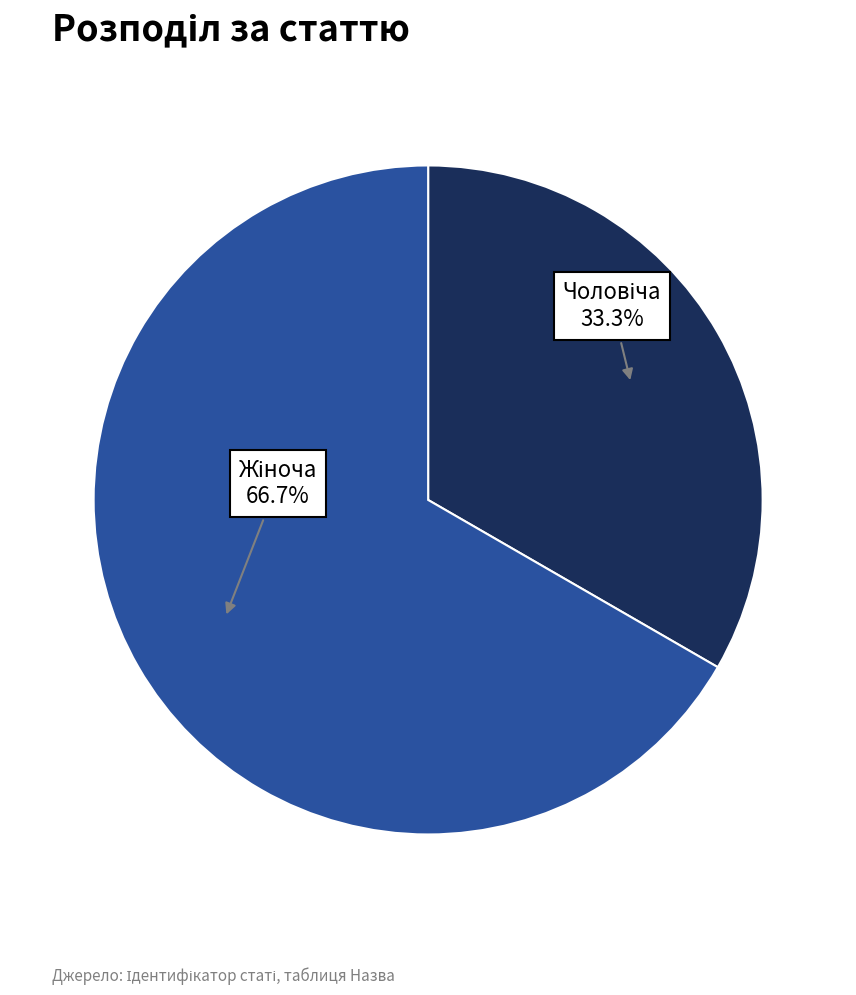

Does any single category account for the majority?

Yes